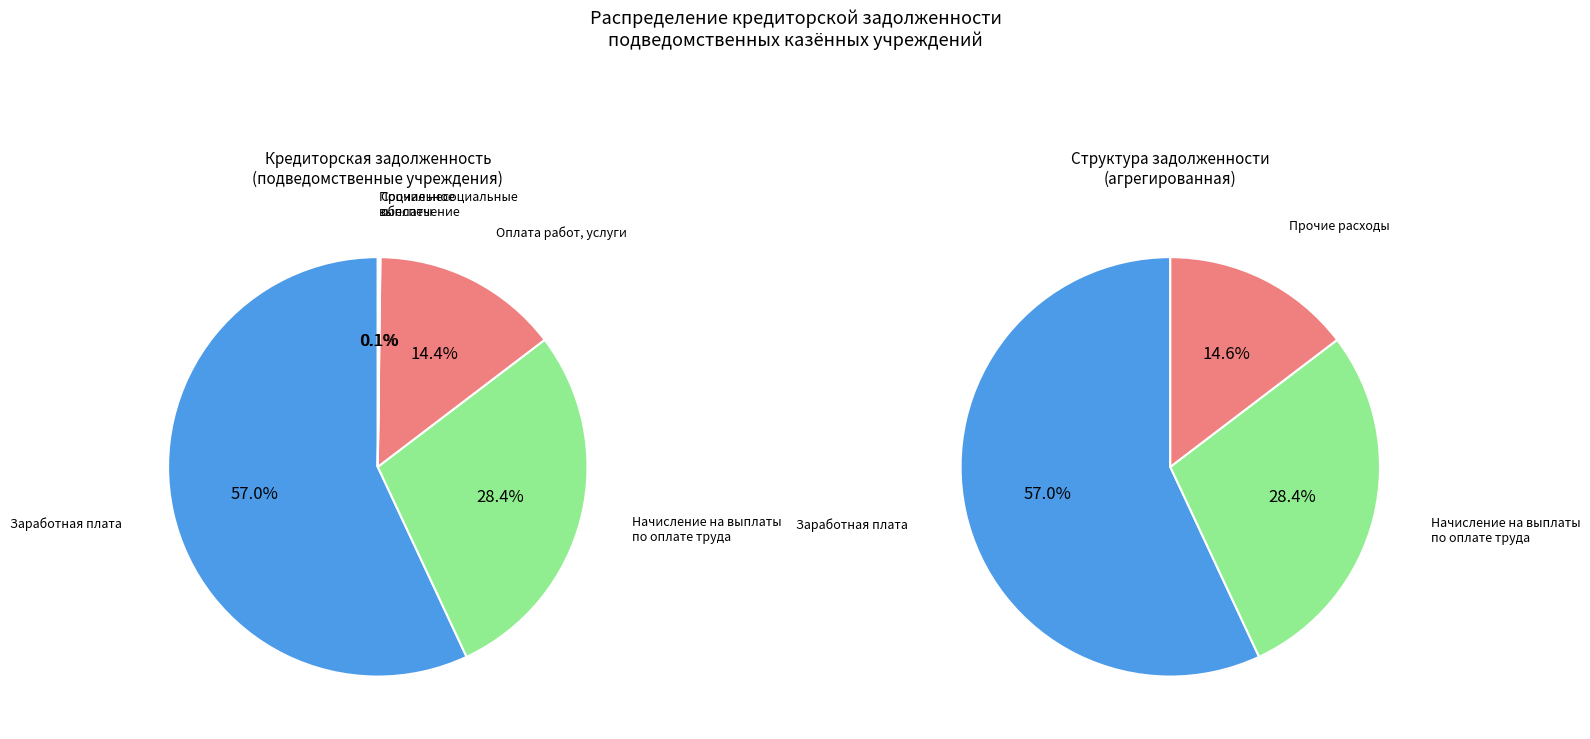

How many slices are in this pie chart?

5